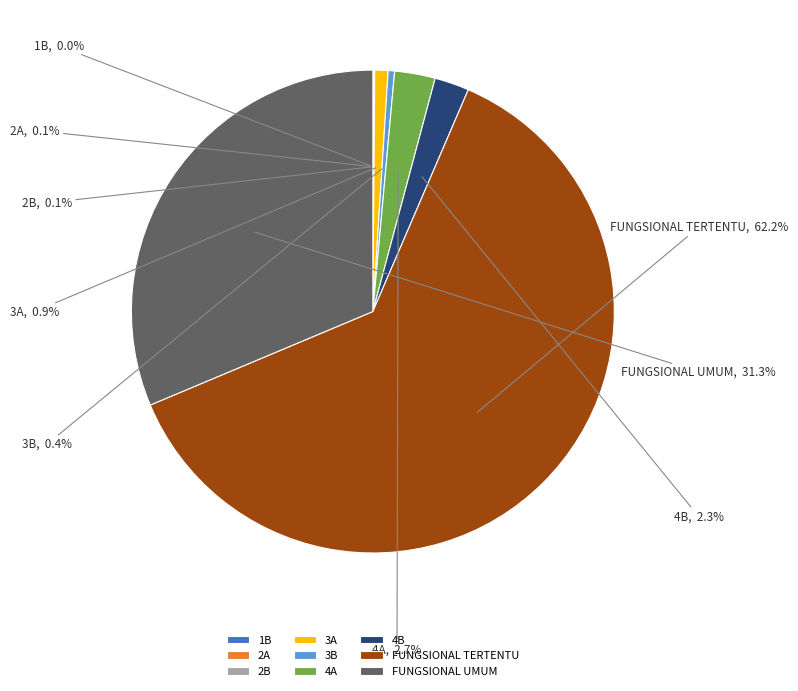

Which has a higher value, 3A or 4A?

4A